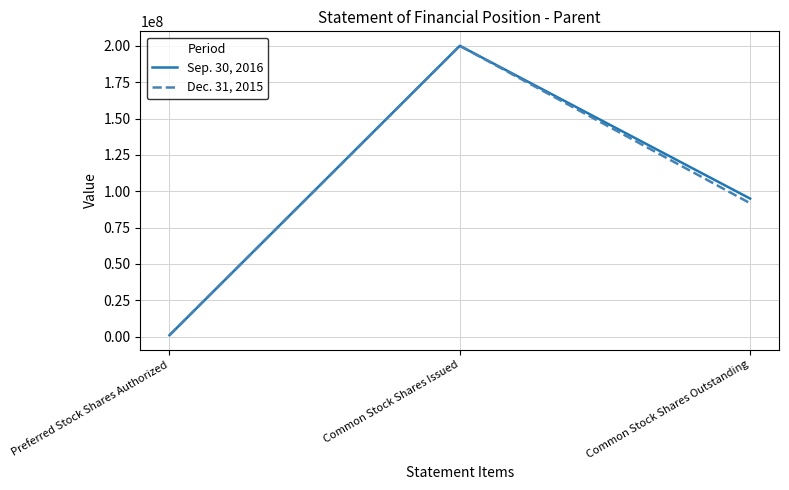

Rank the categories by Sep. 30, 2016 value from lowest to highest.

Preferred Stock Shares Authorized, Common Stock Shares Outstanding, Common Stock Shares Issued